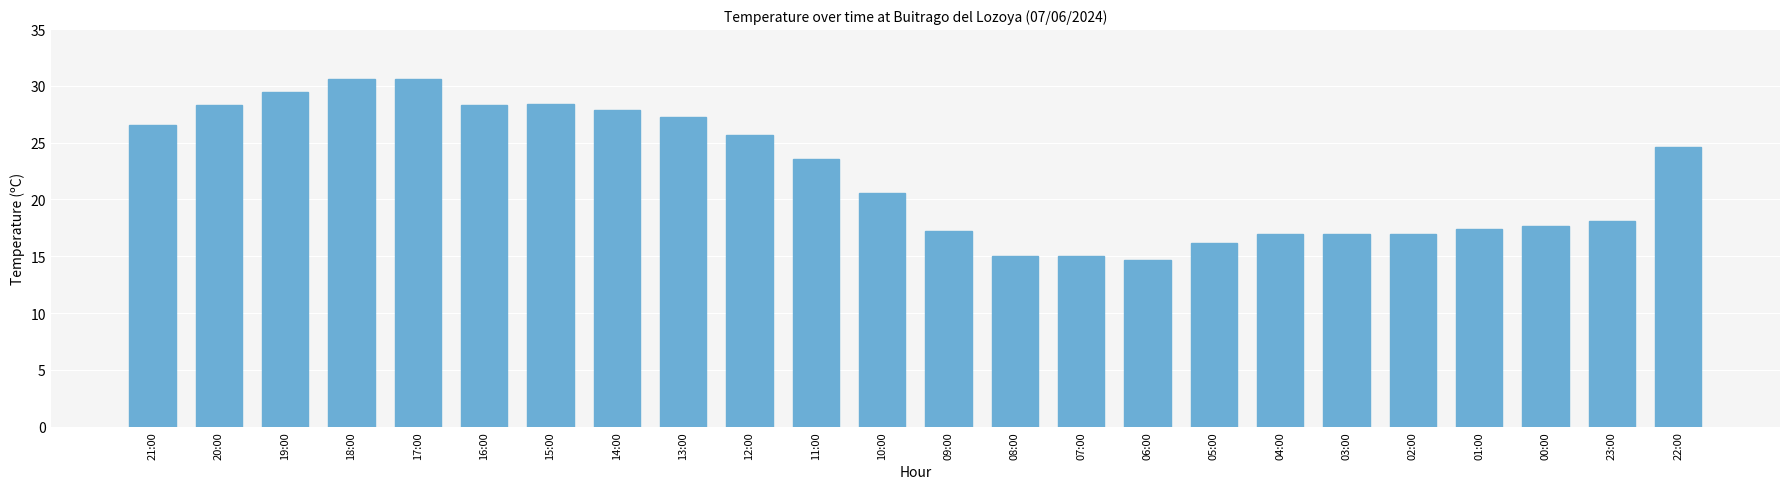

What is the sum of all values?

534.3